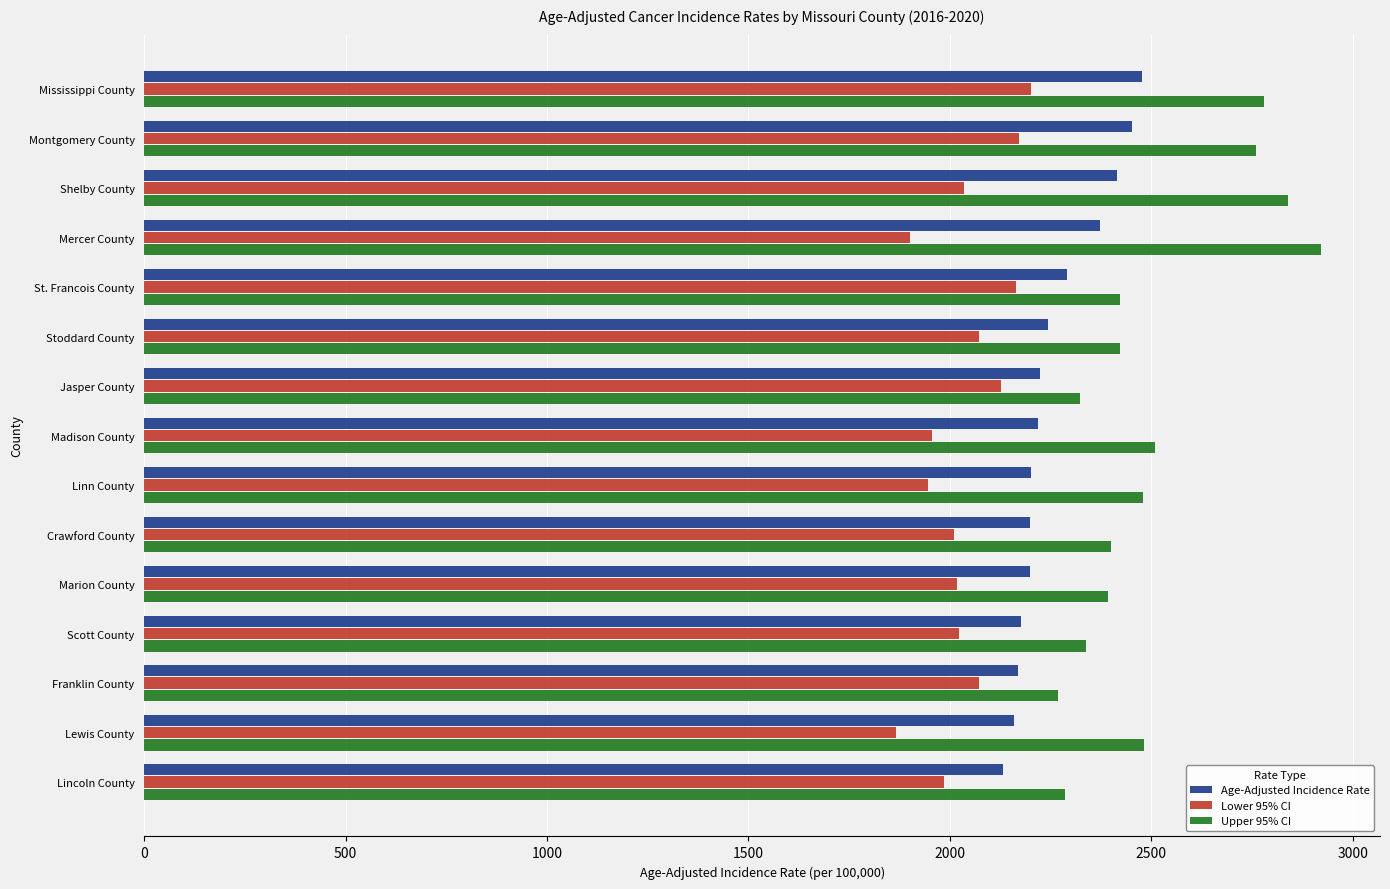

Which category has the lowest value across all series?

Lewis County